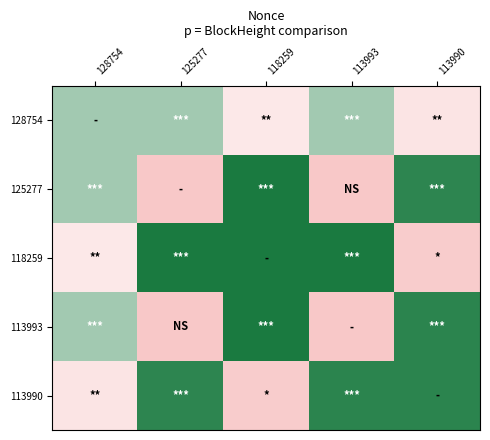

Rank the series by their maximum value, from lowest to highest.

128754, 113990, 125277, 118259, 113993